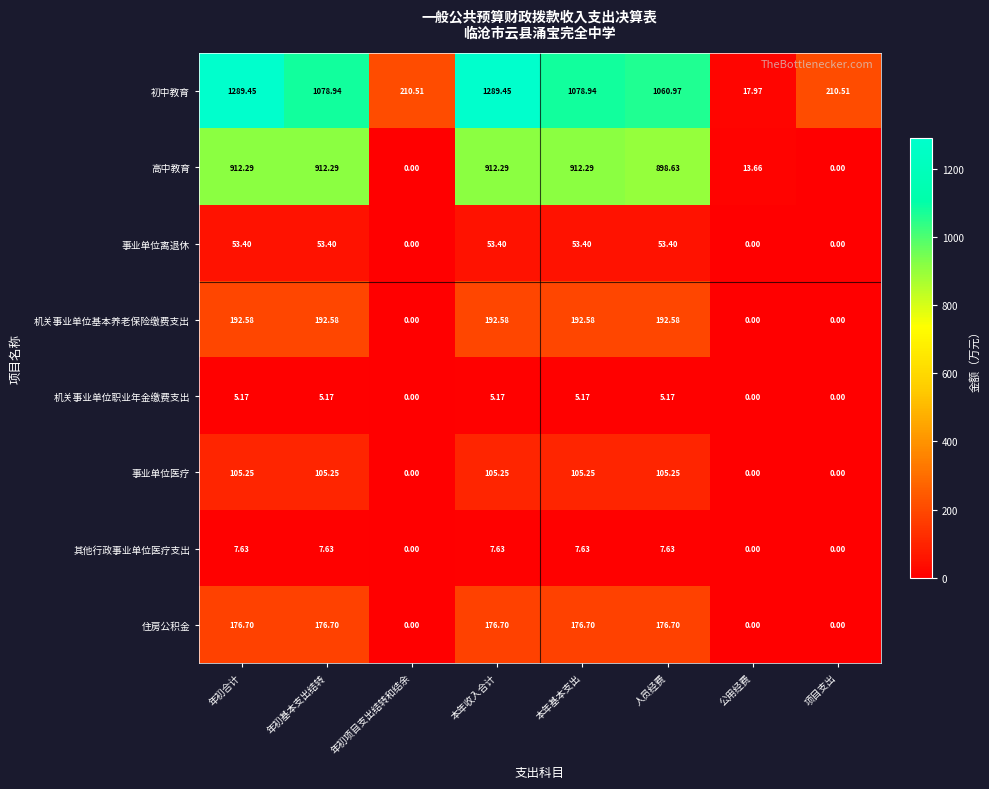

Is the value of 初中教育 at 项目支出 greater than the value of 事业单位离退休 at 项目支出?

Yes